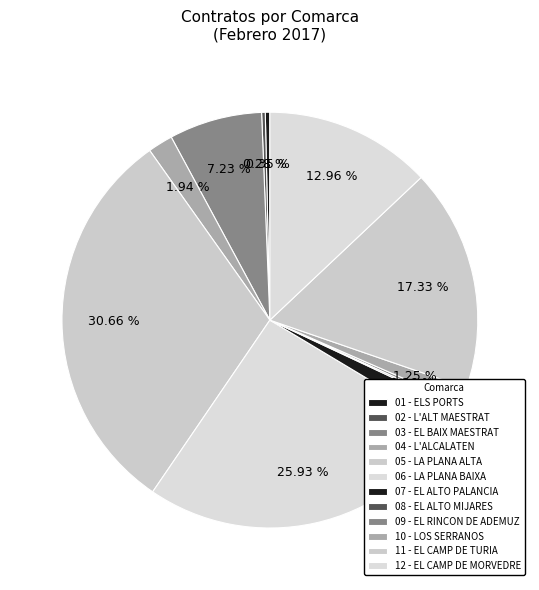

Rank the categories by value from highest to lowest.

05 - LA PLANA ALTA, 06 - LA PLANA BAIXA, 11 - EL CAMP DE TURIA, 12 - EL CAMP DE MORVEDRE, 03 - EL BAIX MAESTRAT, 04 - L'ALCALATEN, 07 - EL ALTO PALANCIA, 10 - LOS SERRANOS, 01 - ELS PORTS, 02 - L'ALT MAESTRAT, 09 - EL RINCON DE ADEMUZ, 08 - EL ALTO MIJARES